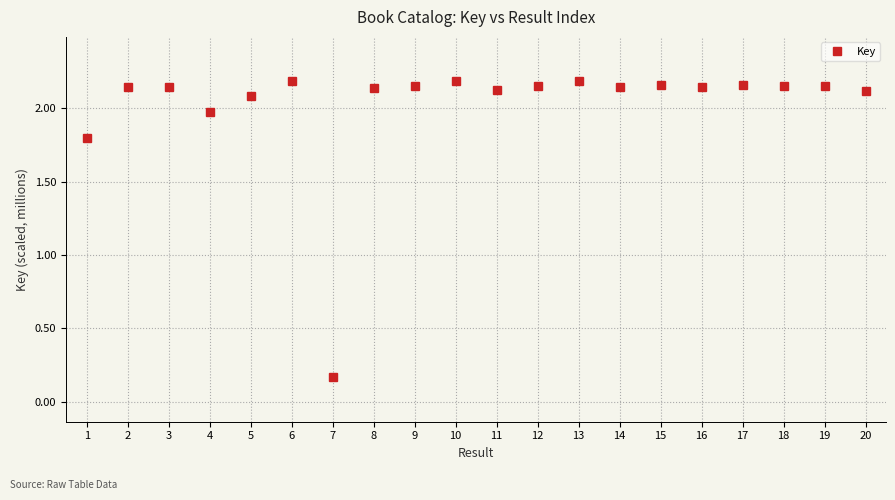

What is the change in value from 1 to 2?

+0.3